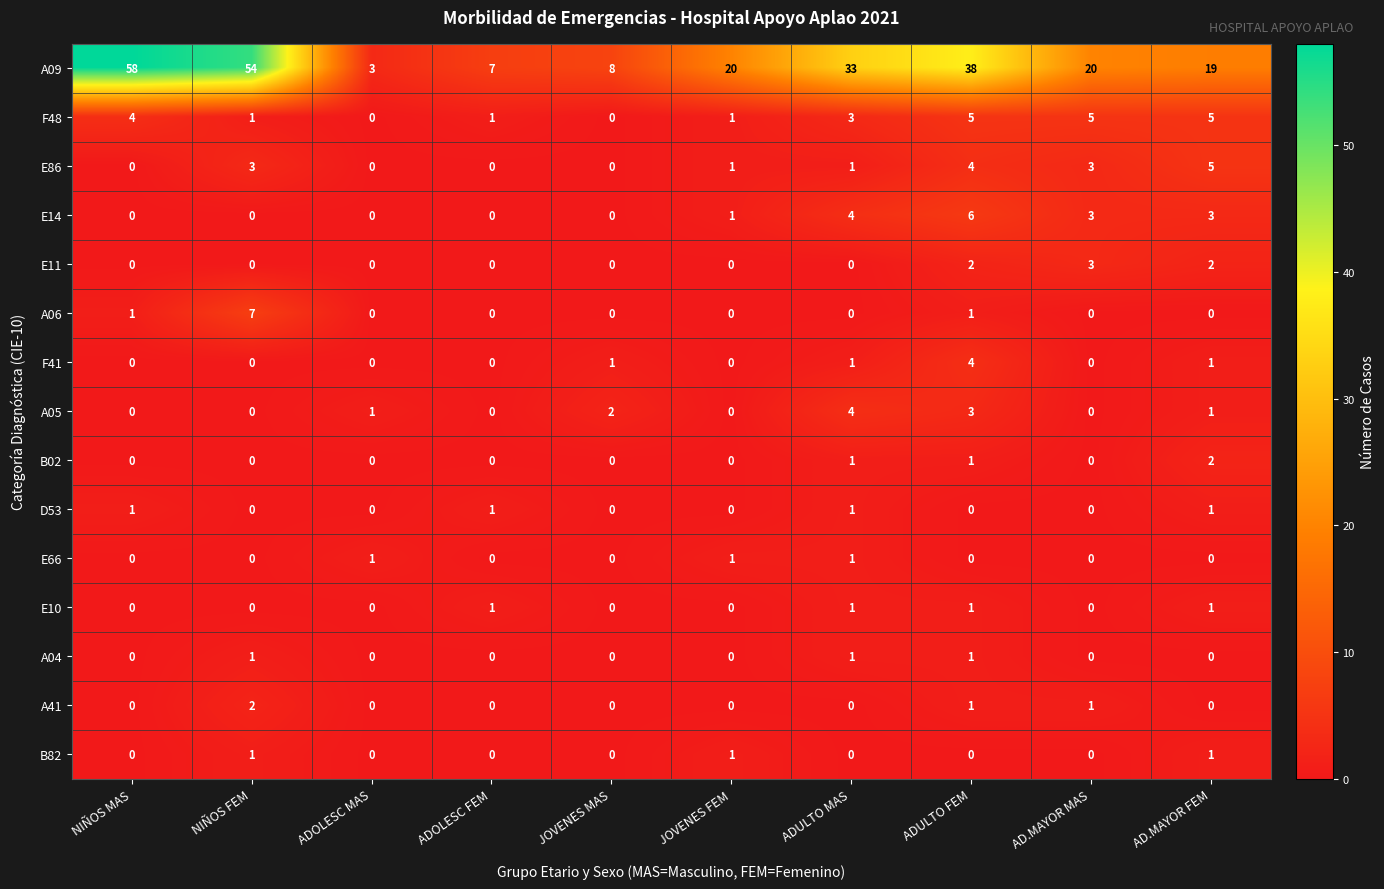

Count the A05 values in the range 0 to 2.

8